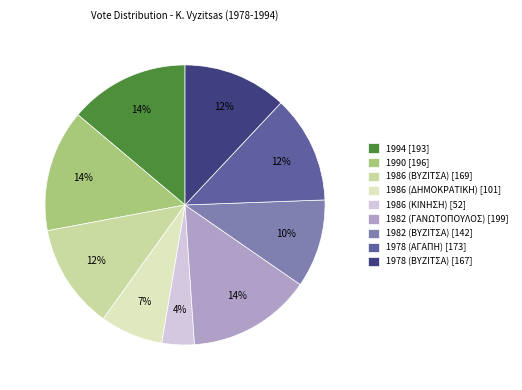

Is 1982 (ΓΑΝΩΤΟΠΟΥΛΟΣ) the majority of the pie?

No